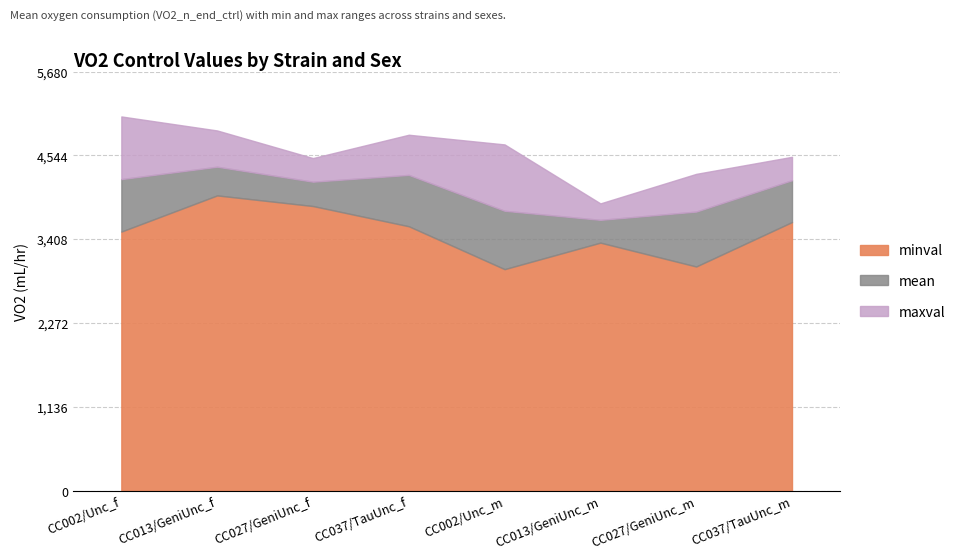

Where is the first local minimum for maxval?

CC027/GeniUnc_f